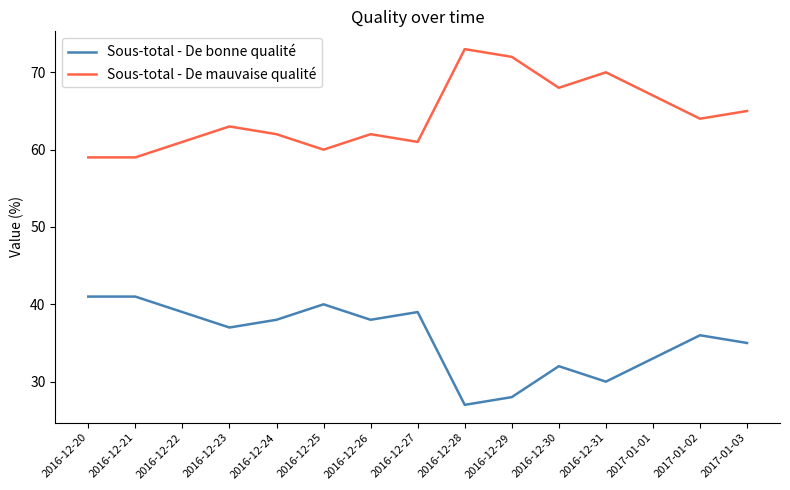

What is the difference between the highest and lowest values at 2016-12-29?

44